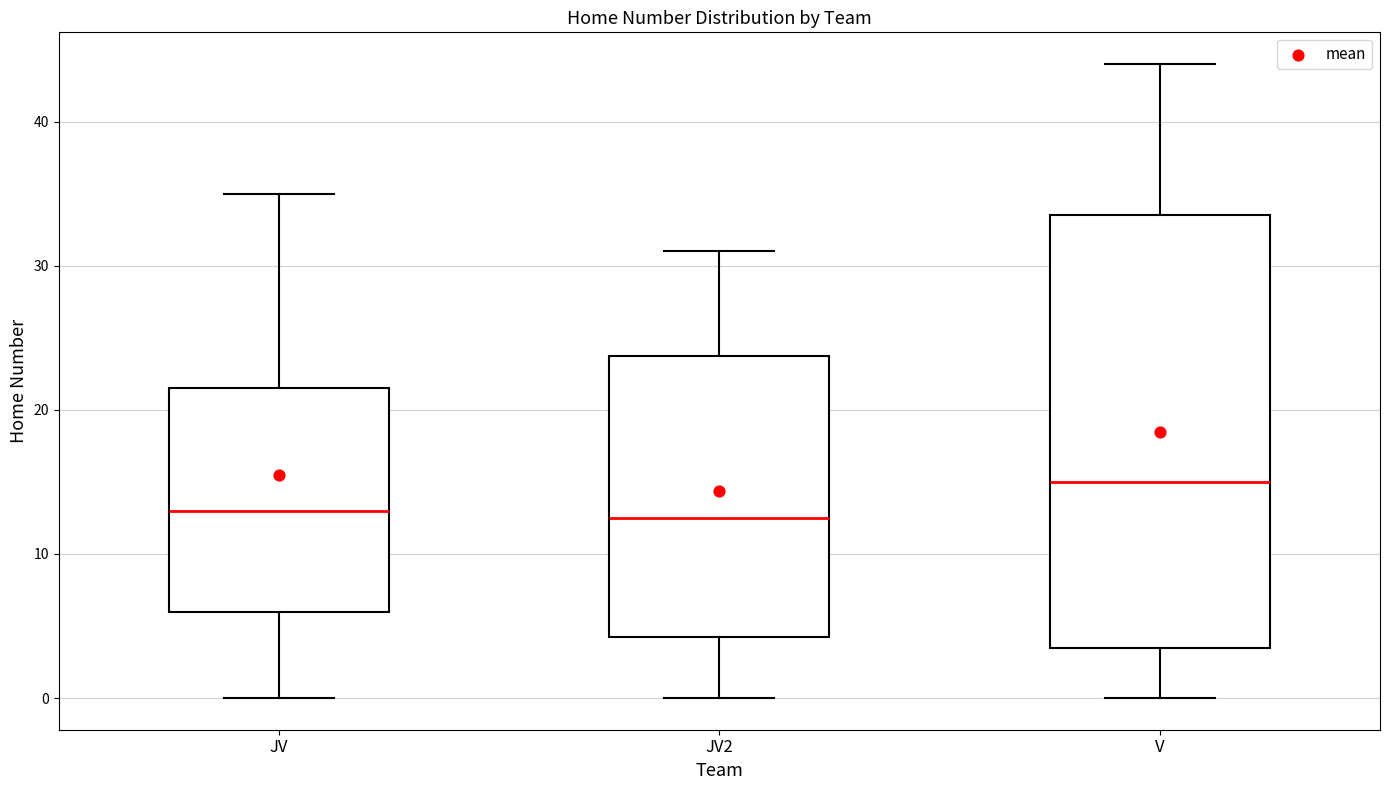

Where does the upper whisker of the box for V end on the y-axis? The values are not printed on the chart, so give them approximately, as read against the axis.

44